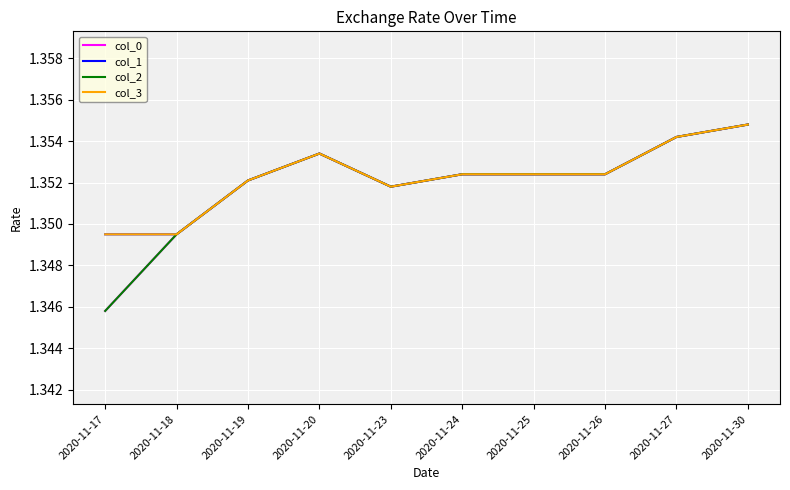

Is this an area chart (filled region under the line)?

No